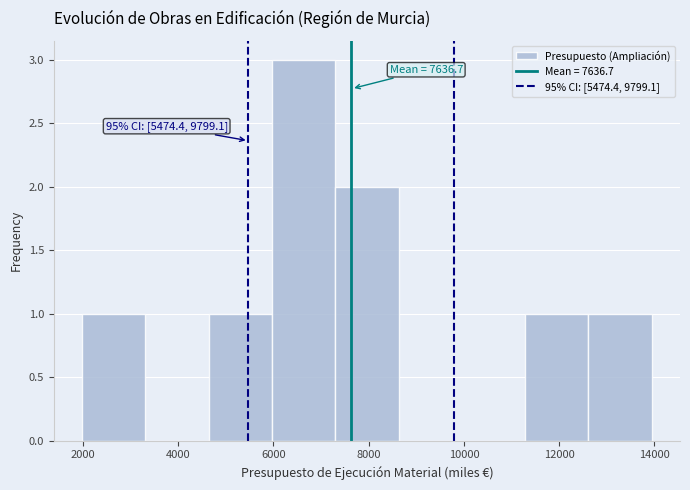

Over which range of the x-axis is the bar tallest?

6000 to 7200